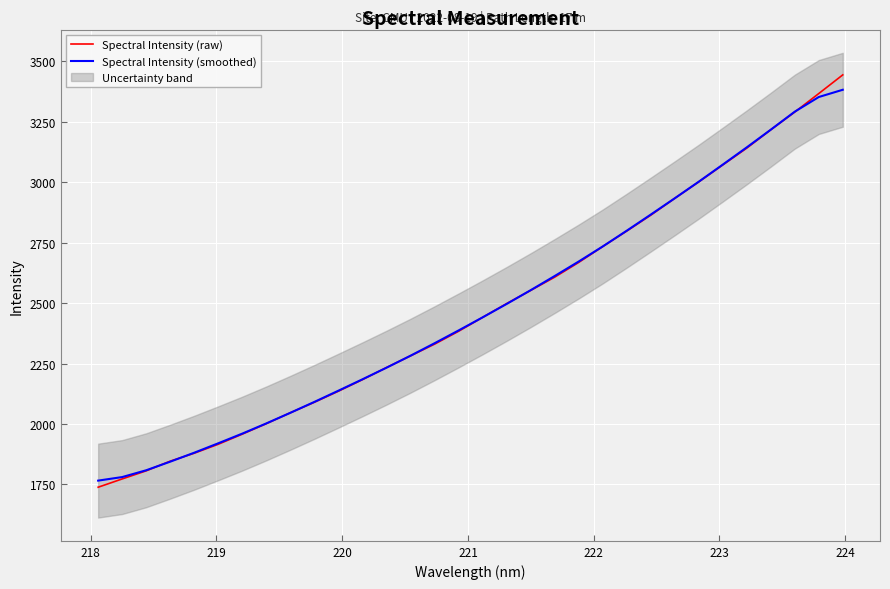

How many values in the Spectral Intensity (smoothed) series are below 2441?

16